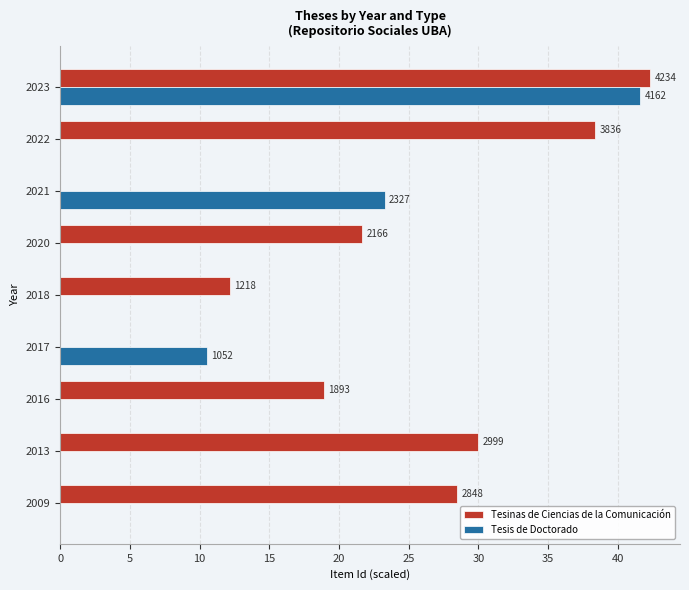

What is the highest value of the Tesinas de Ciencias de la Comunicación series?

42.3